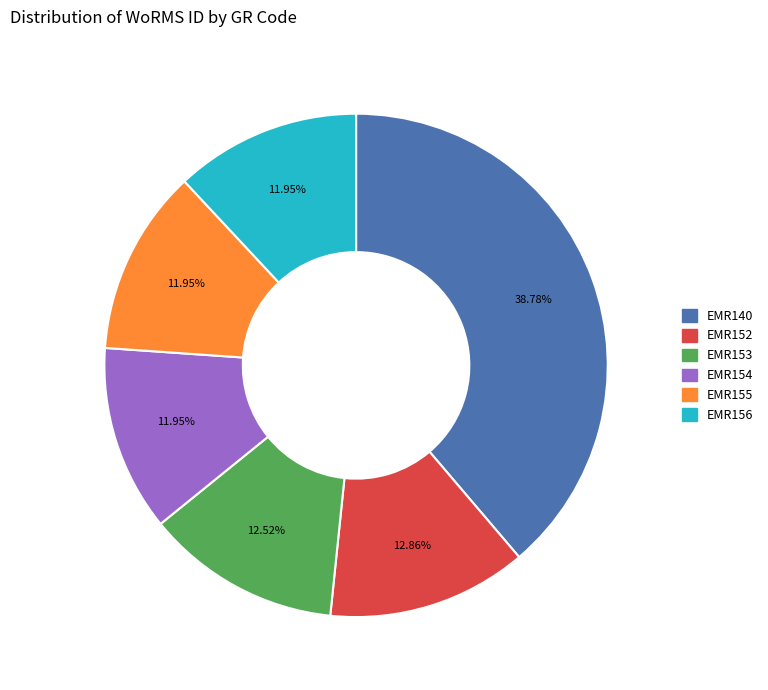

Is the sum of EMR155 and EMR154 greater than half?

No